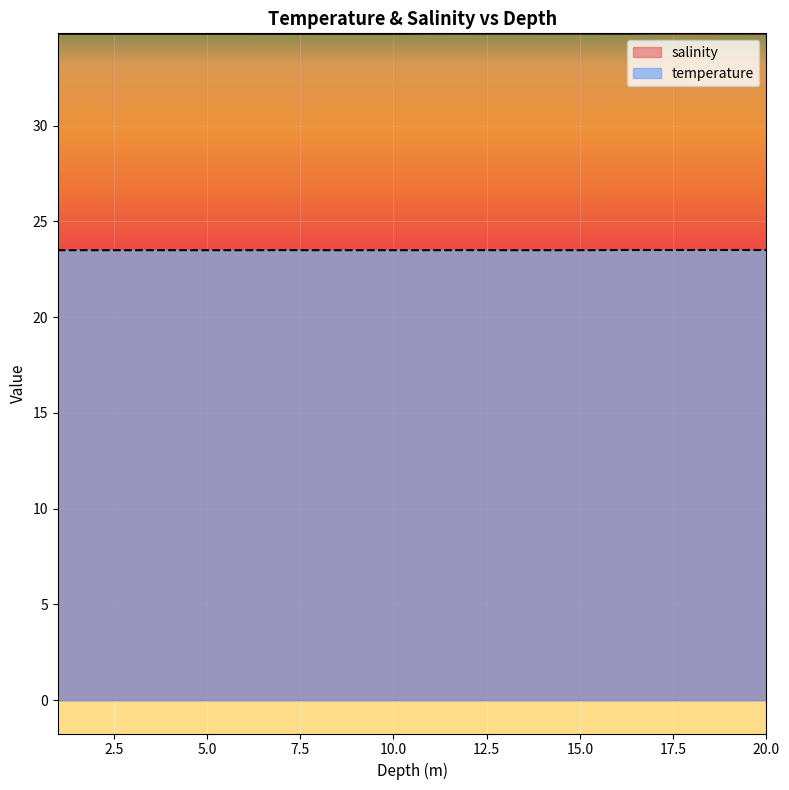

What is the label of the 17th point from the right?

4.0